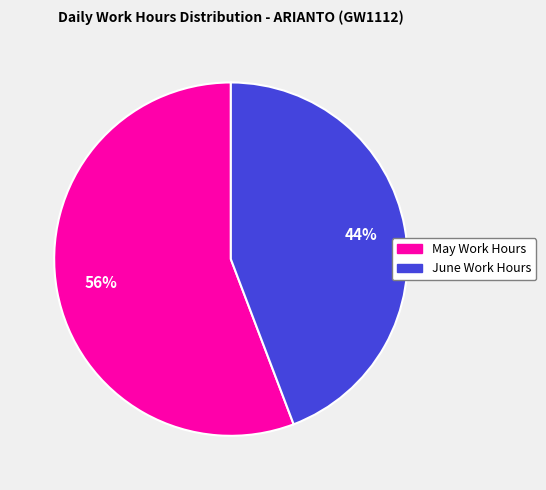

Does any single category account for the majority?

Yes